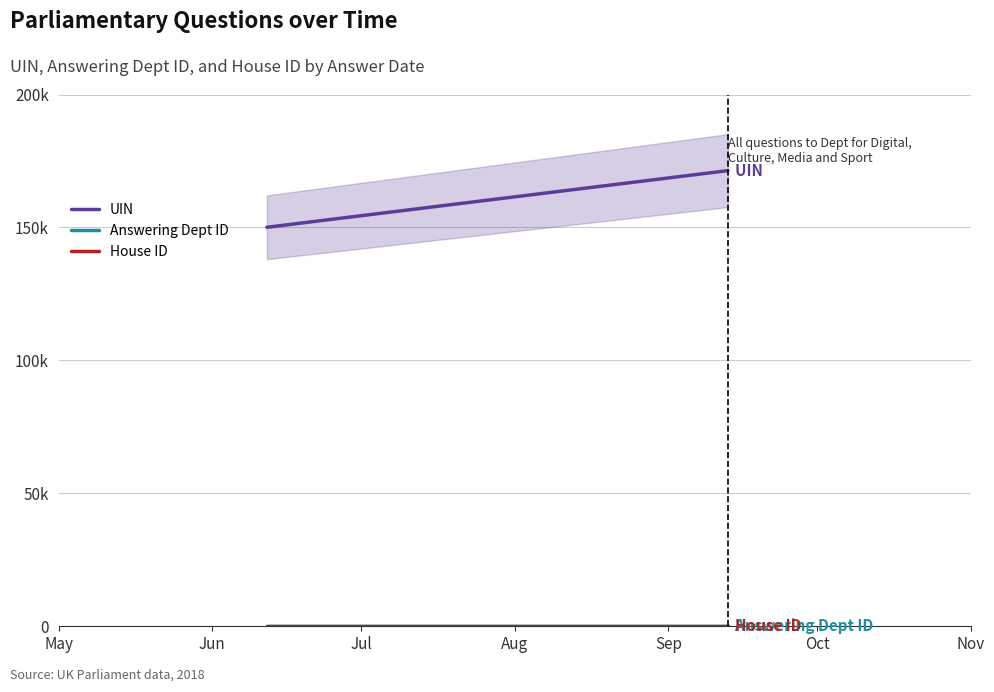

What value does the House ID series have at Jun?

1